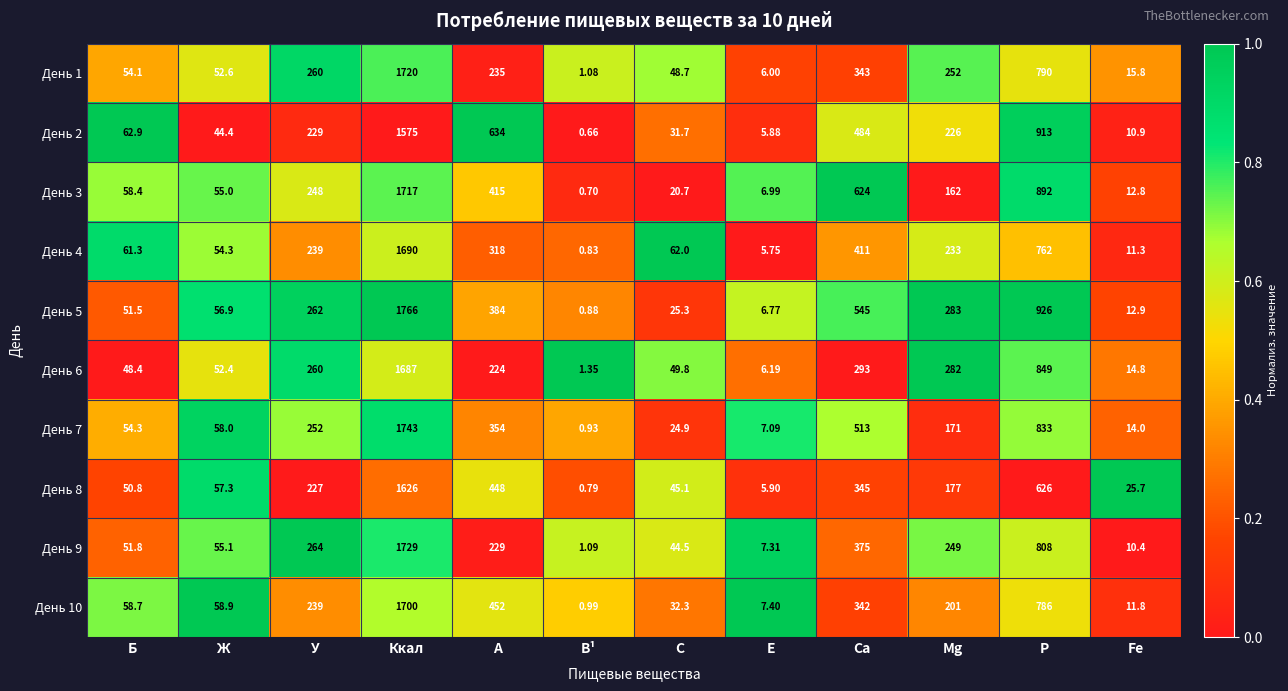

At which category is the sum across all series the highest?

Ккал